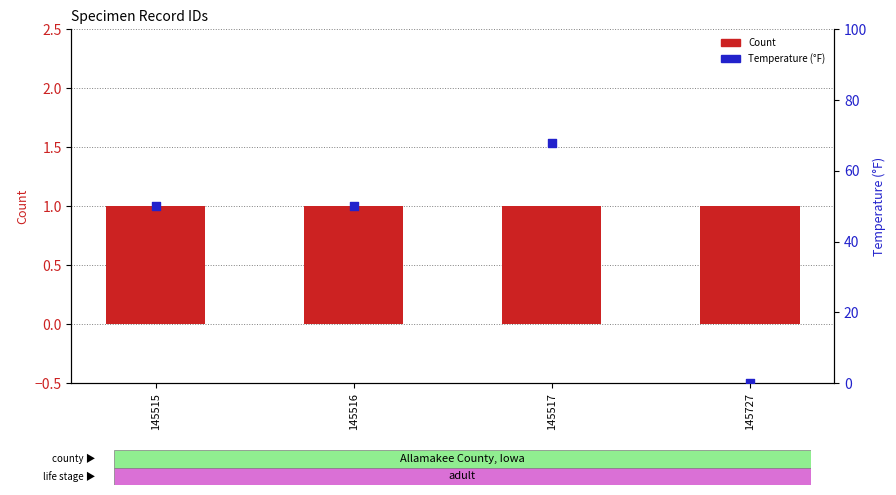

Which series contains the lowest Y value?

Temperature